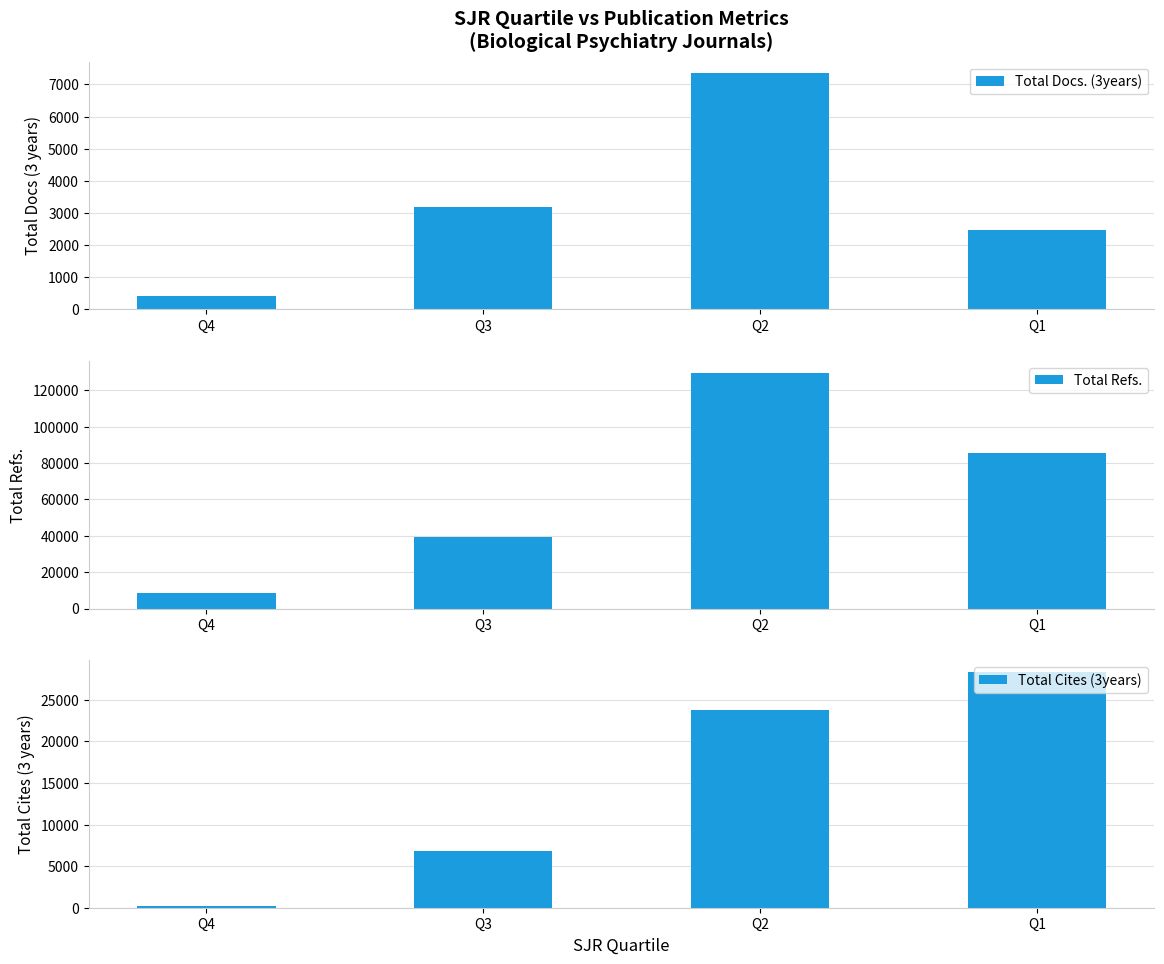

List the series in order of their overall mean, lowest first.

Total Docs. (3years), Total Cites (3years), Total Refs.